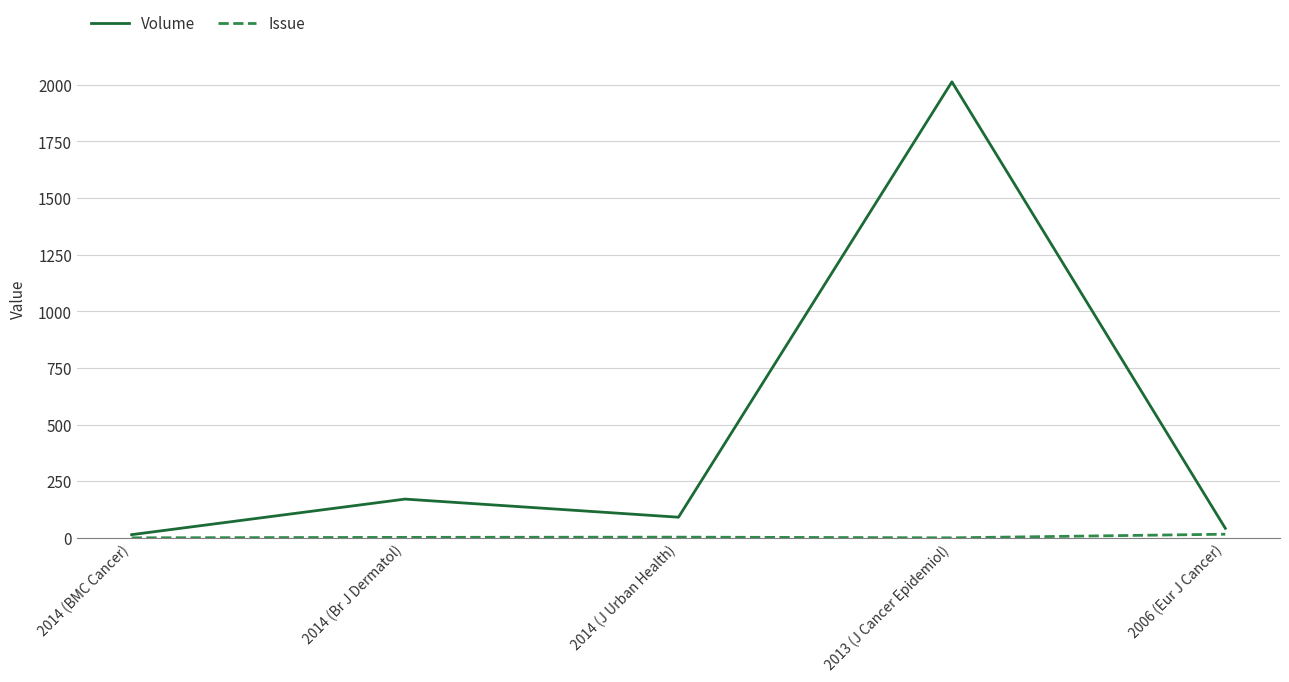

The Volume series shows 91 at 2014 (J Urban Health). True or false?

True